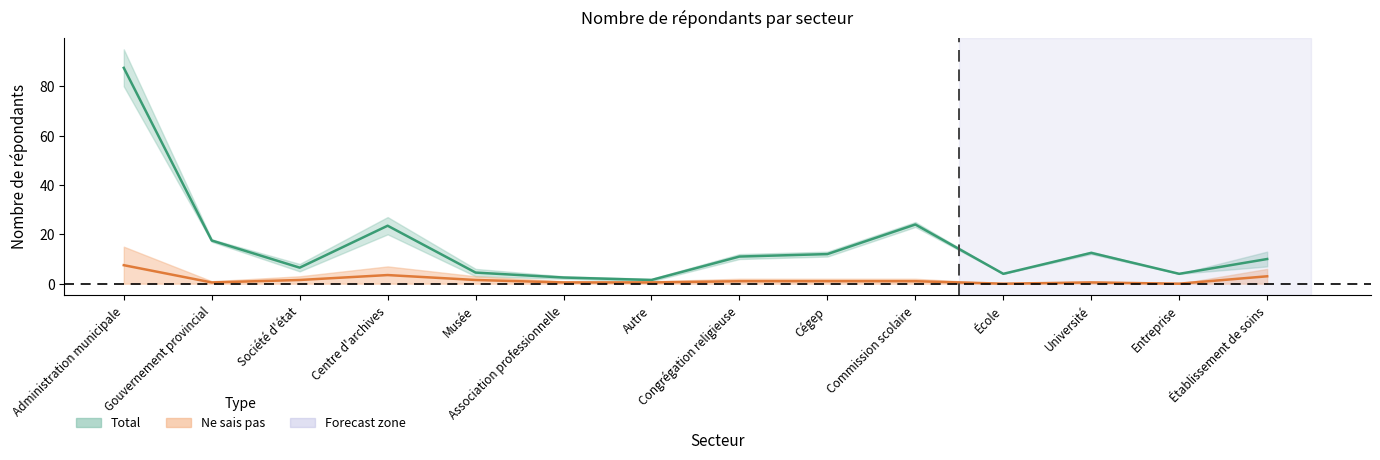

What position from the right is Administration municipale?

14